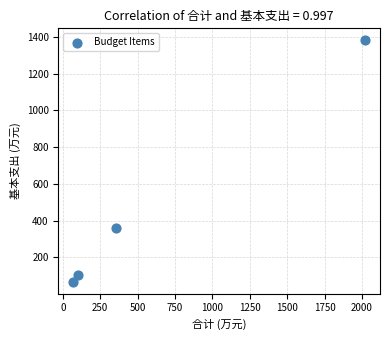

What Y value in the scatter plot is closest to 724?

357.3